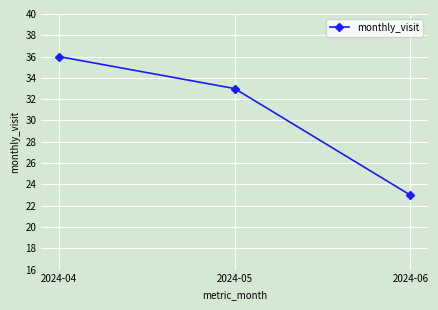

Which label corresponds to the largest value in the chart?

2024-04